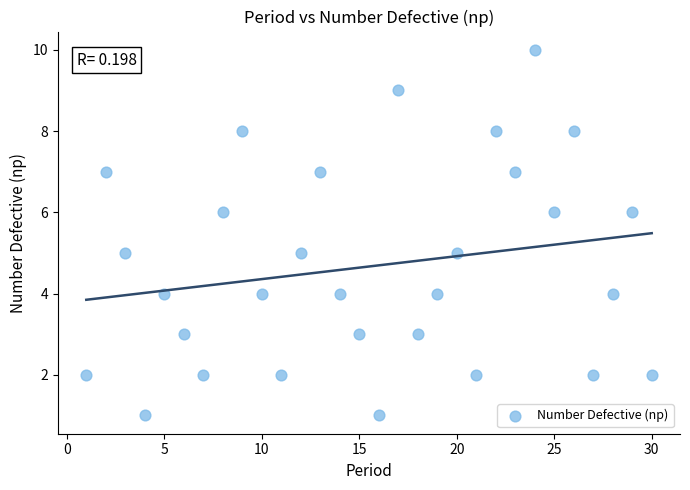

What is the range of Y values (max minus min)?

9